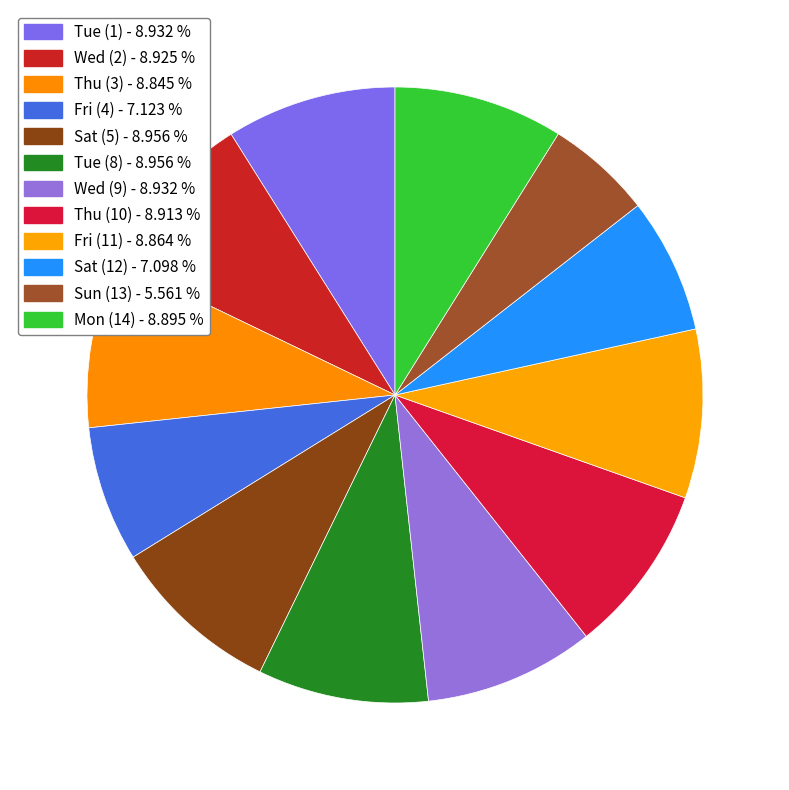

Is it true that Sun (13) is 14% of the pie?

False